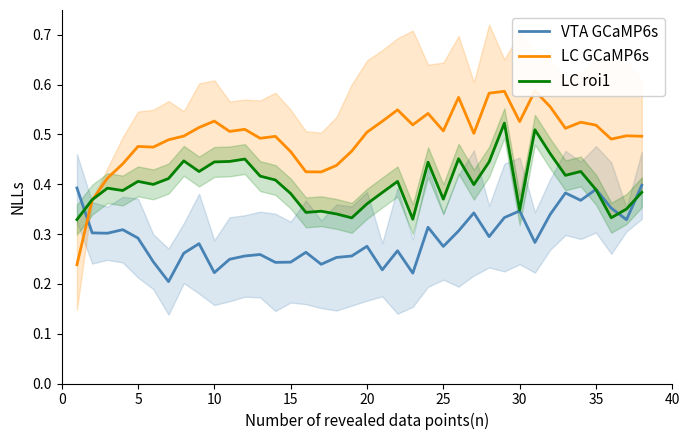

At how many categories does at least one series exceed 0?

38